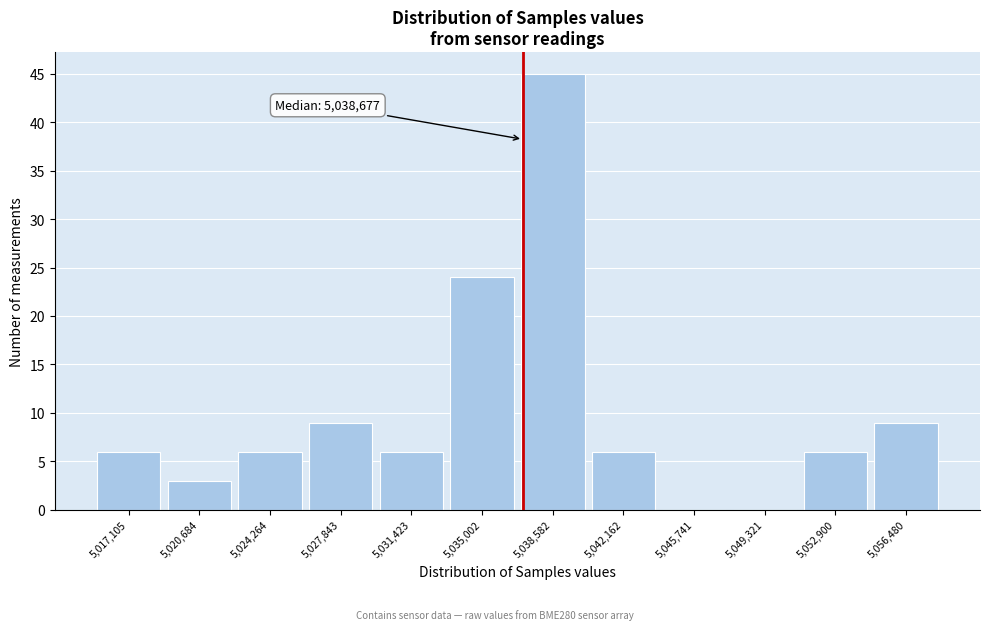

Reading left to right, list all the values displayed in this chart.

5,017,105=6	5,020,684=3	5,024,264=6	5,027,843=9	5,031,423=6	5,035,002=24	5,038,582=45	5,042,162=6	5,045,741=0	5,049,321=0	5,052,900=6	5,056,480=9